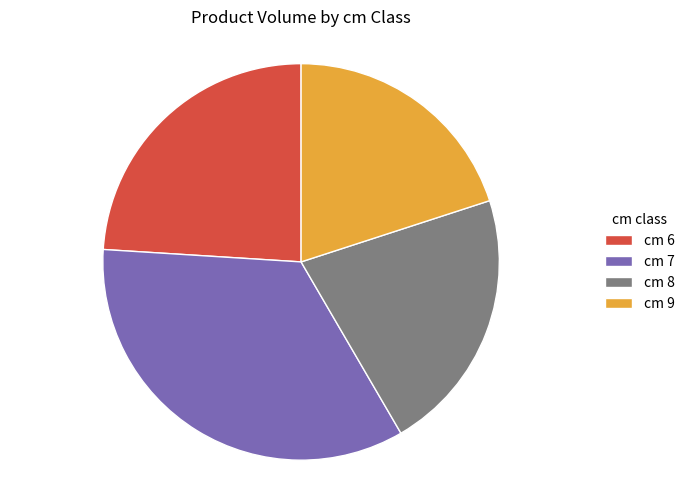

Which has a higher value, cm 7 or cm 9?

cm 7